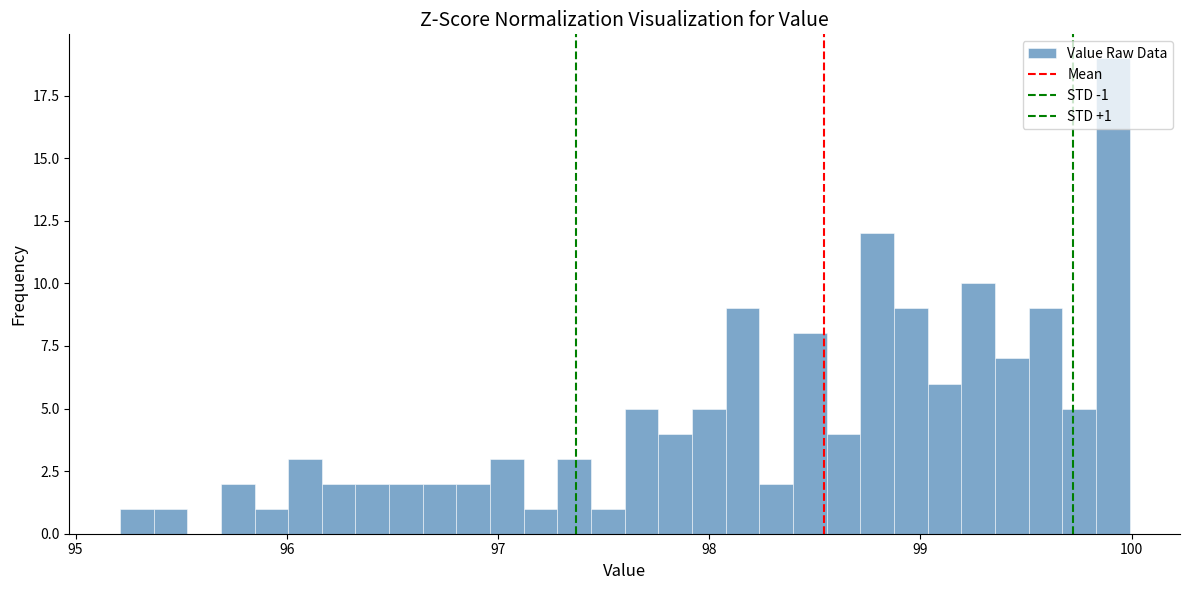

Around what value on the x-axis is the tallest bar? Give the approximate position of its centre, as read against the axis.

99.9